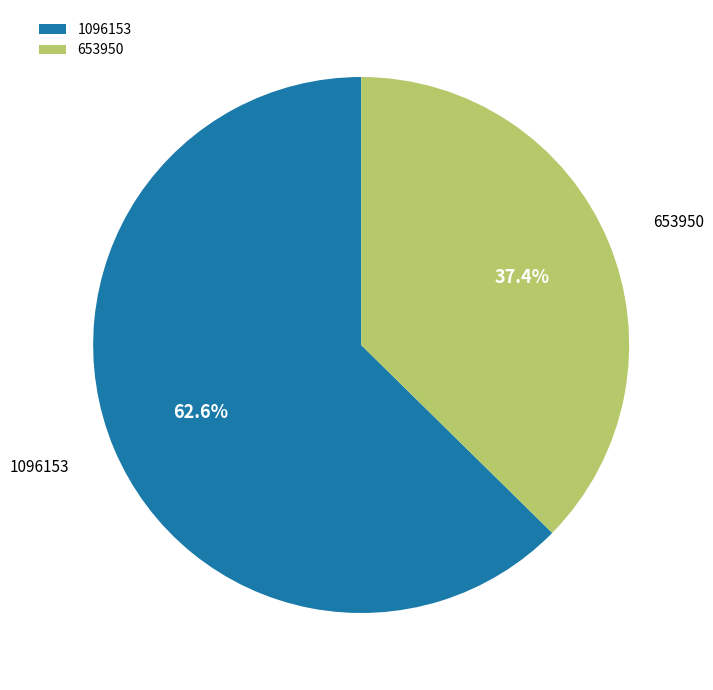

Count the number of slices in the pie.

2